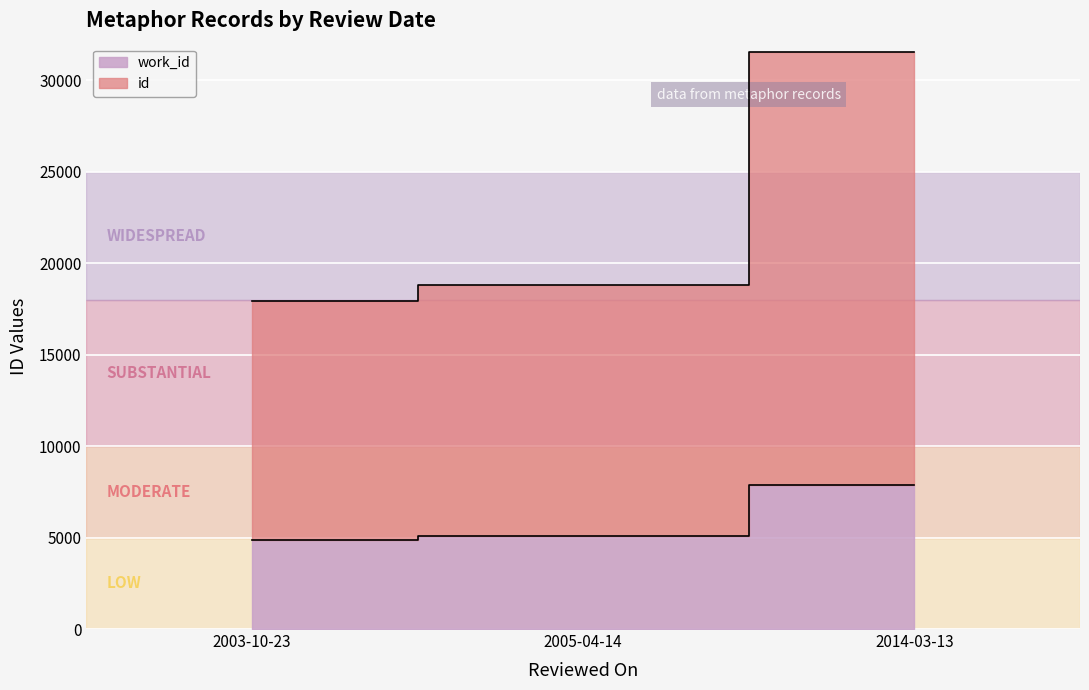

What is the sum of all id values?

68300